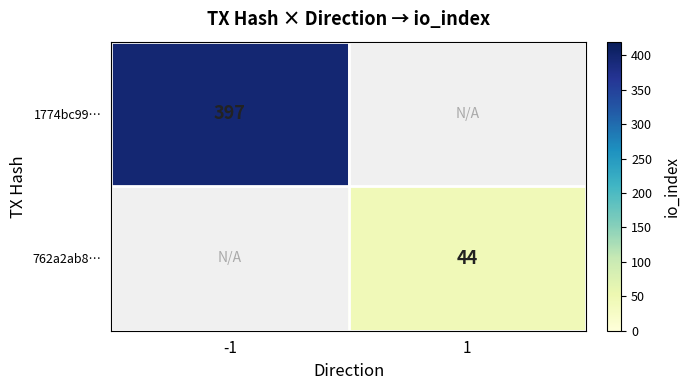

The 762a2ab8… series shows 71 at 1. True or false?

False